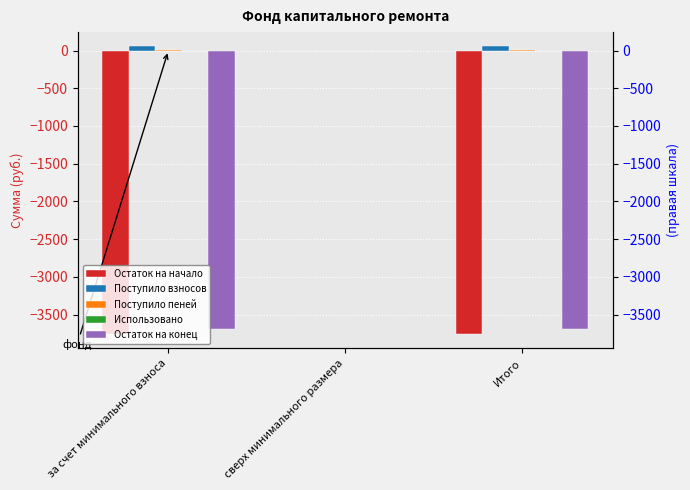

Reading right to left, list all the values displayed in this chart.

Остаток на начало: Итого=-3758.7	сверх минимального размера=0.0	за счет минимального взноса=-3758.7
Поступило взносов: Итого=54.2	сверх минимального размера=0.0	за счет минимального взноса=54.2
Поступило пеней: Итого=9.0	сверх минимального размера=0.0	за счет минимального взноса=9.0
Использовано: Итого=0.0	сверх минимального размера=0.0	за счет минимального взноса=0.0
Остаток на конец: Итого=-3695.4	сверх минимального размера=0.0	за счет минимального взноса=-3695.4